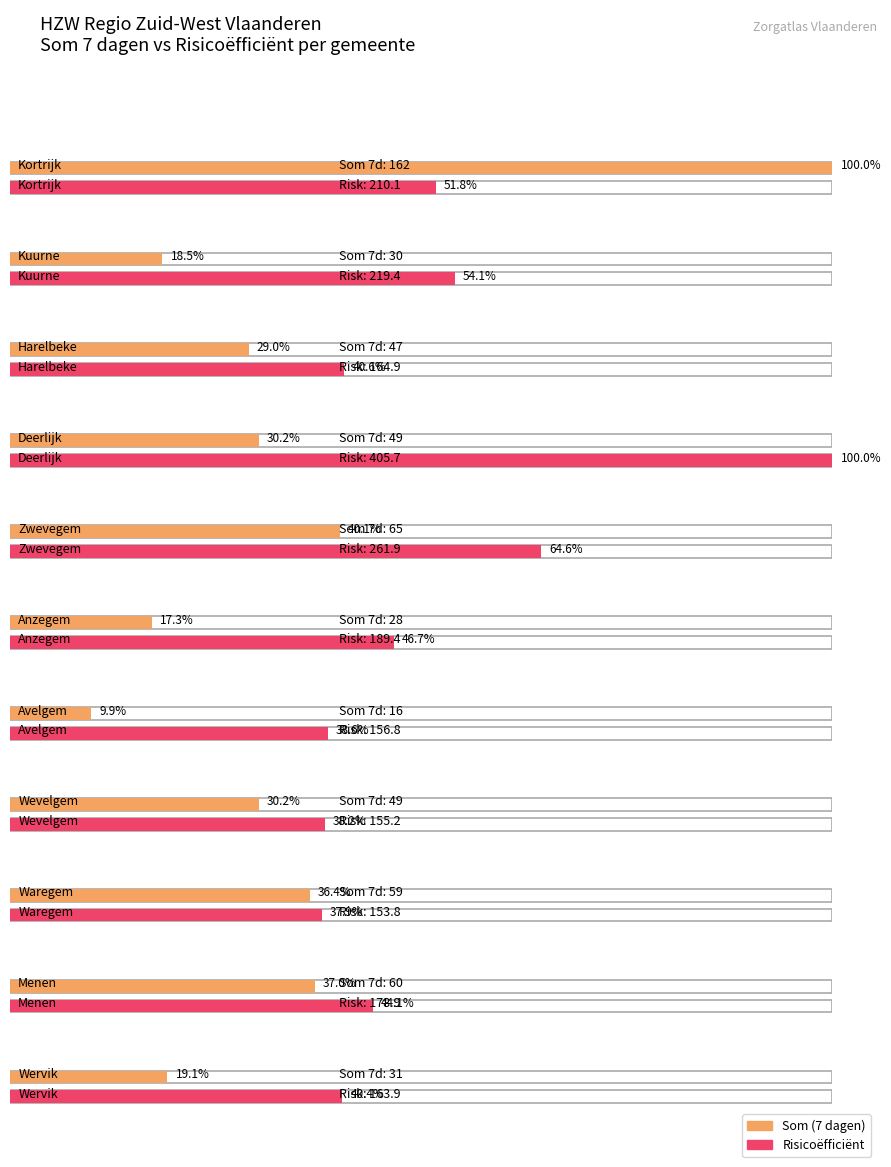

What is the average value of the Som (7 dagen) series?

54.2